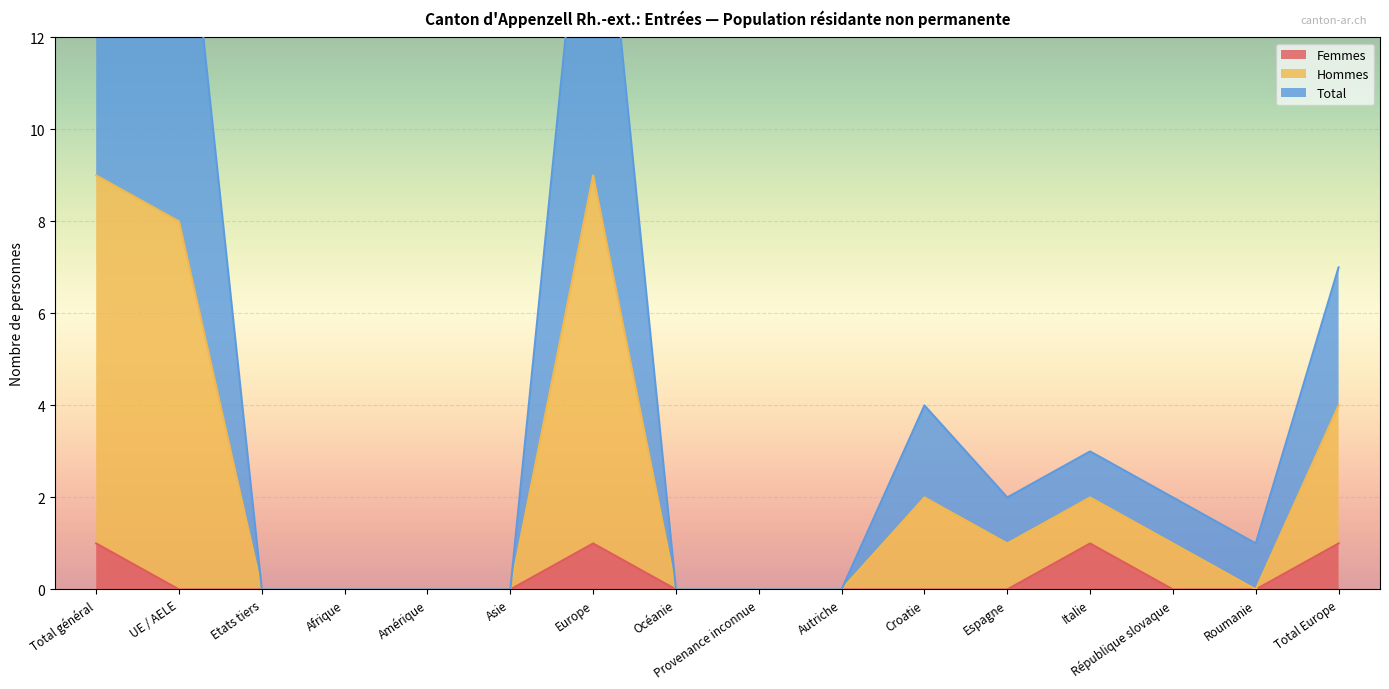

Which series changed the most between Etats tiers and Italie?

Hommes